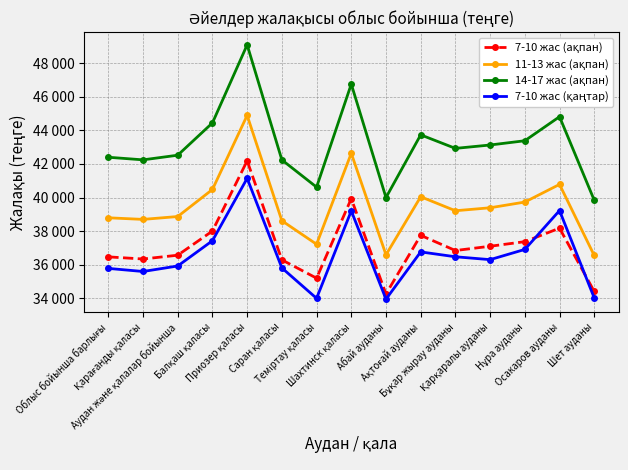

Is this an area chart (filled region under the line)?

No